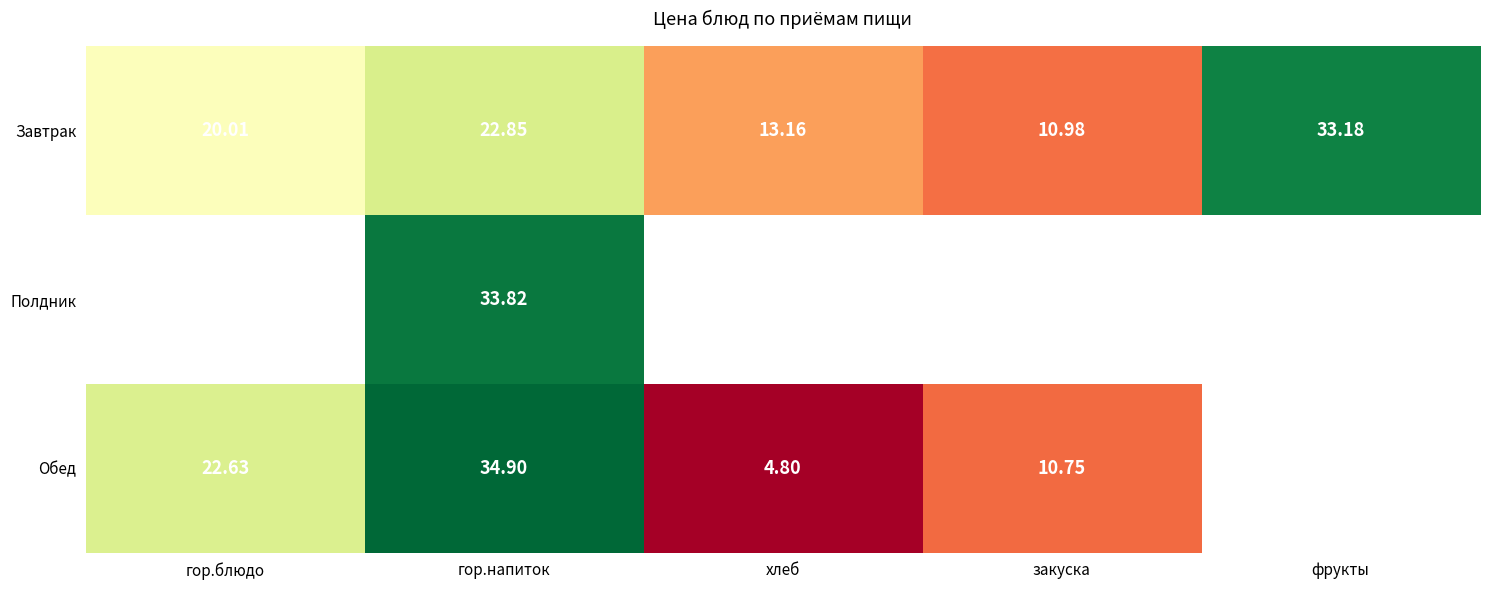

The value of Обед at гор.блюдо is 38.6. True or false?

False